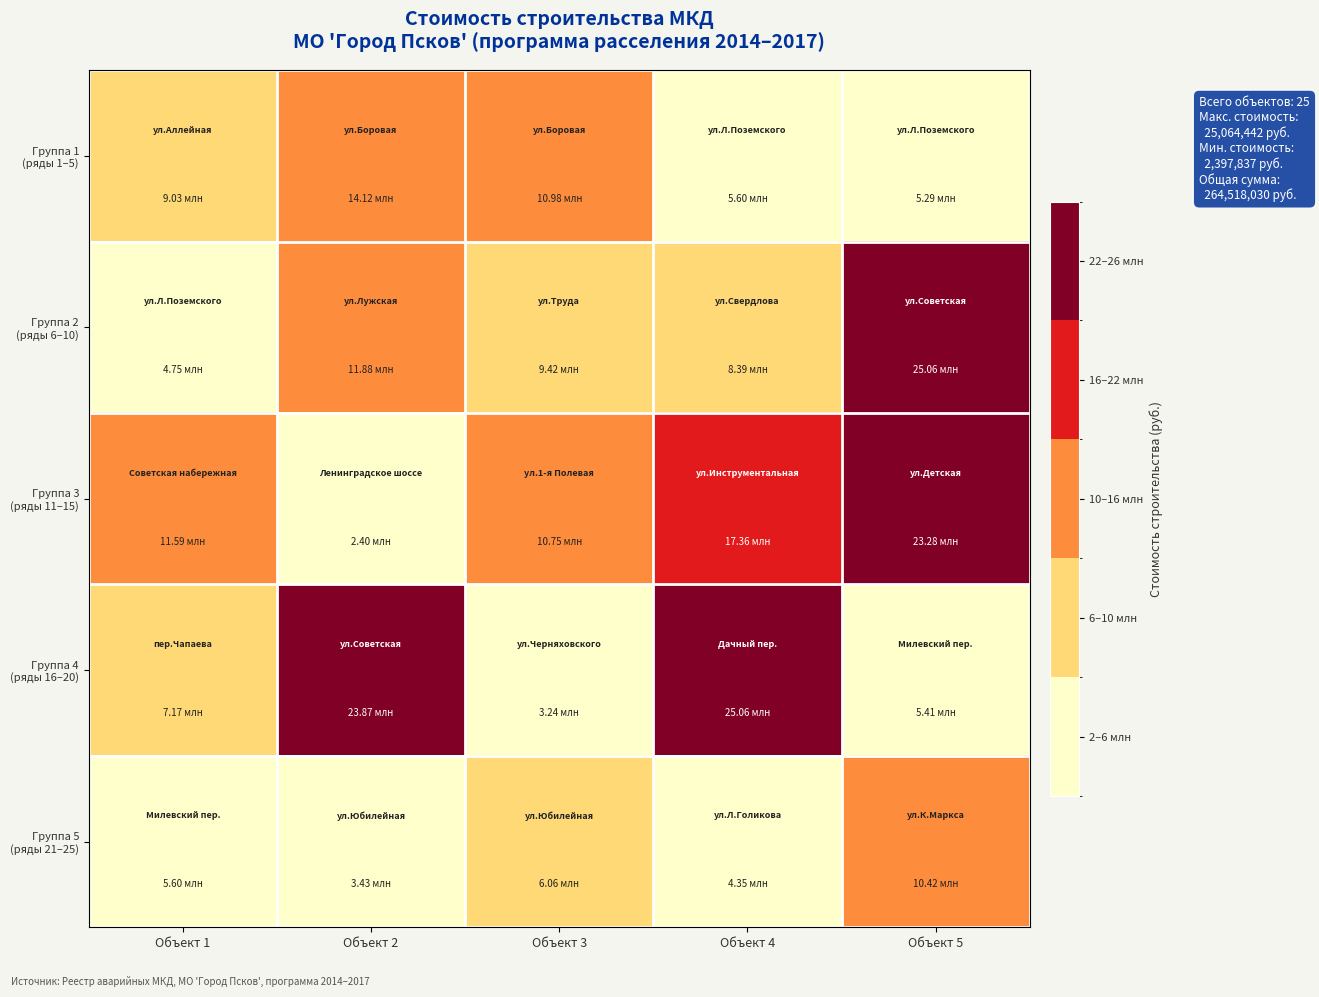

At how many categories does at least one series exceed 6334881?

5